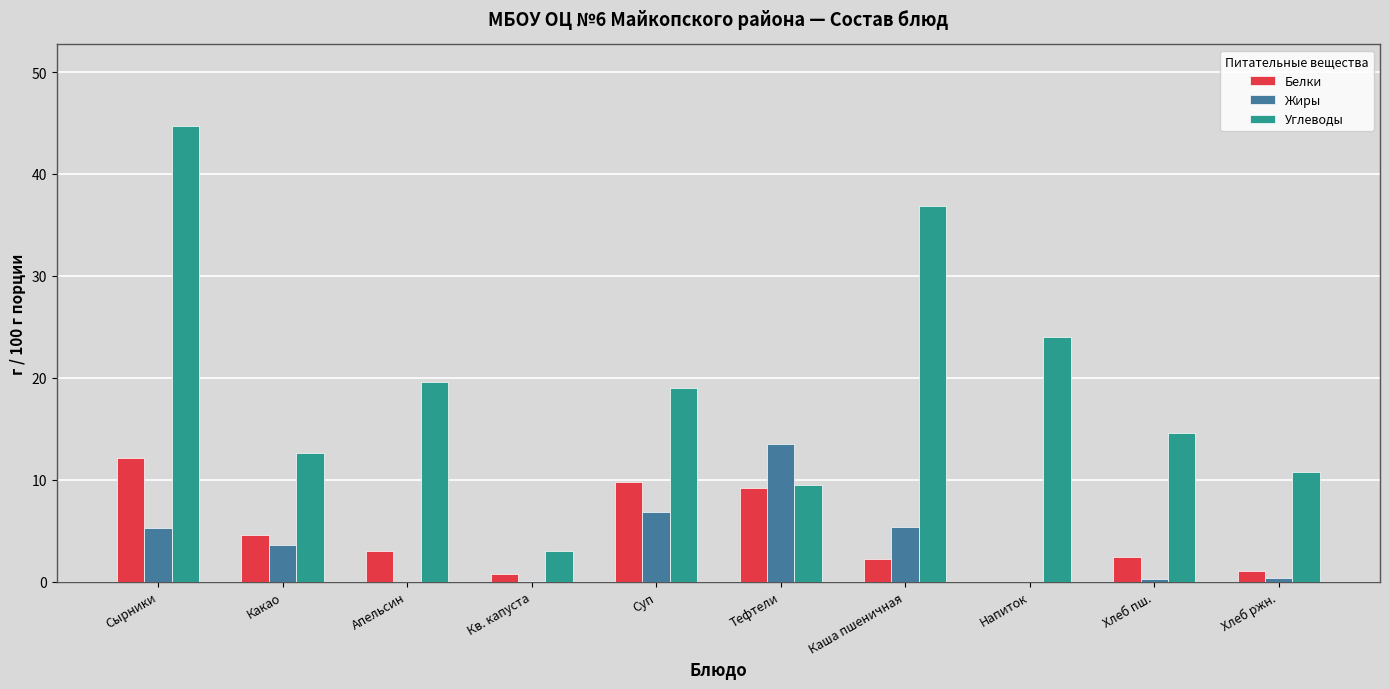

Which series has the largest total across all categories?

Углеводы